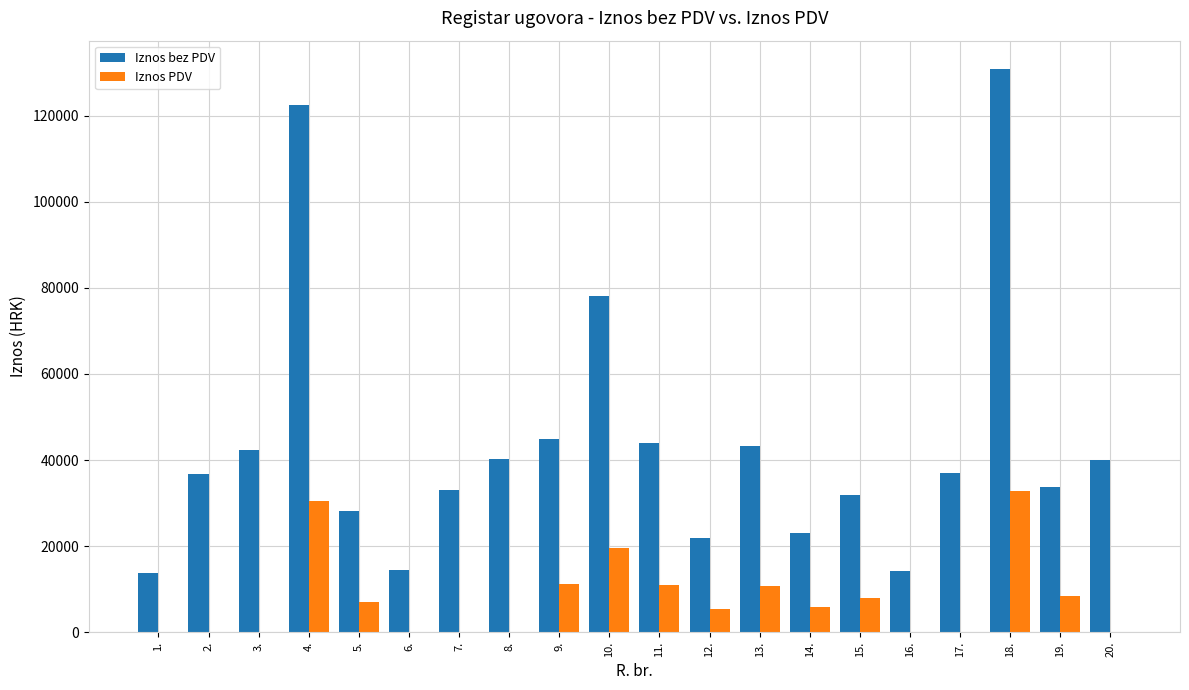

What is the highest value of the Iznos PDV series?

32724.0